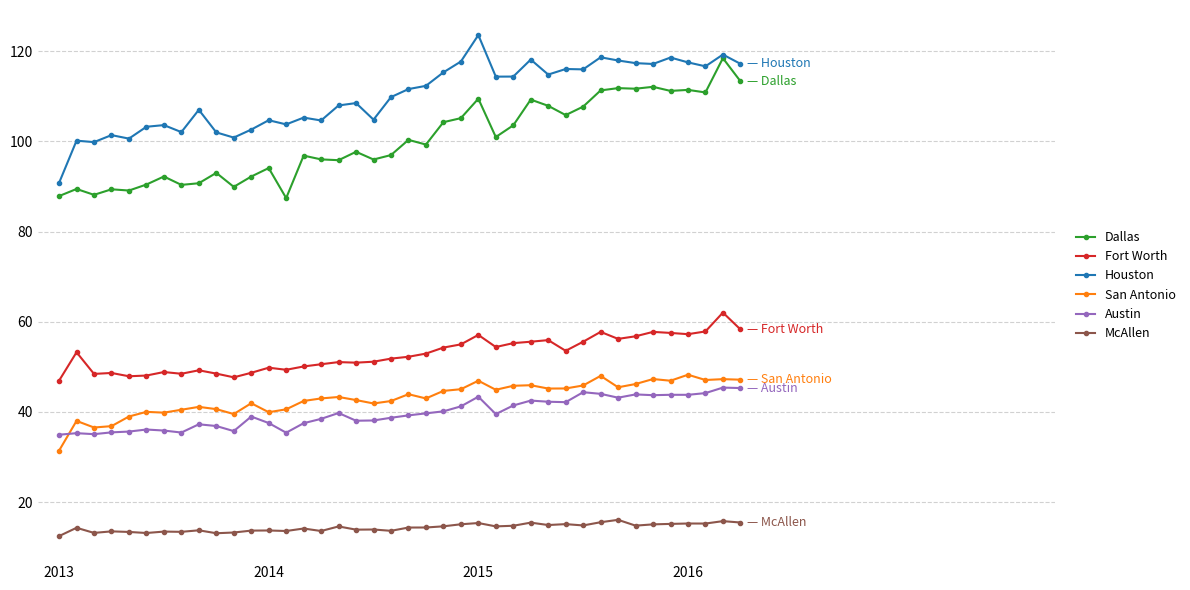

What is the value of the Houston point at the 13th from the left?

104.7